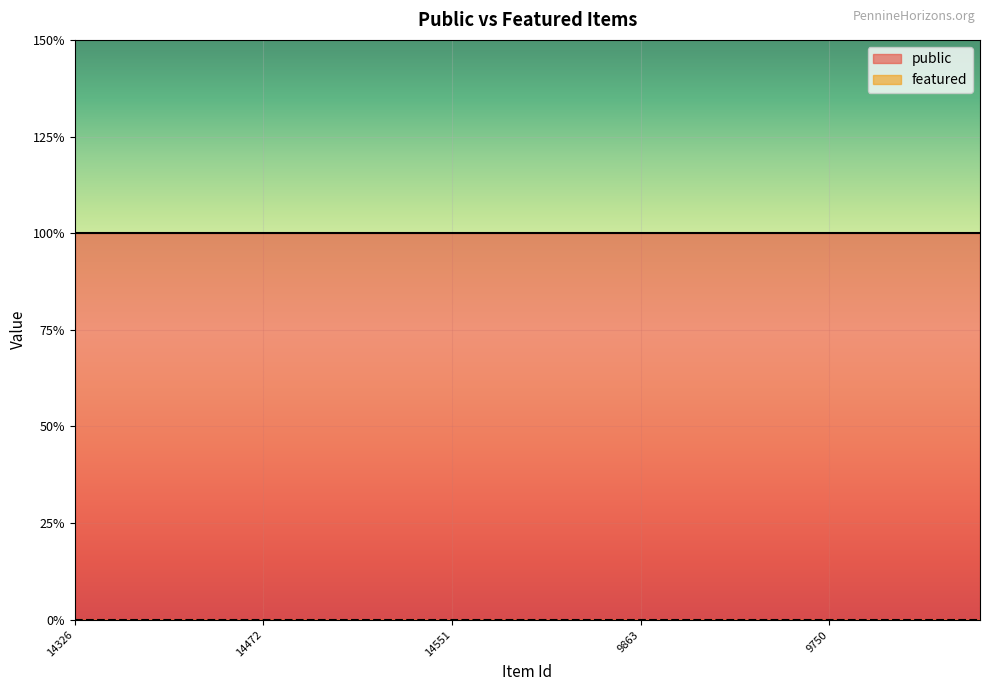

Reading left to right, list all the values displayed in this chart.

public: 1	1	1	1	1	1	1	1	1	1	1	1	1	1	1	1	1	1	1	1	1	1	1	1	1
featured: 0	0	0	0	0	0	0	0	0	0	0	0	0	0	0	0	0	0	0	0	0	0	0	0	0